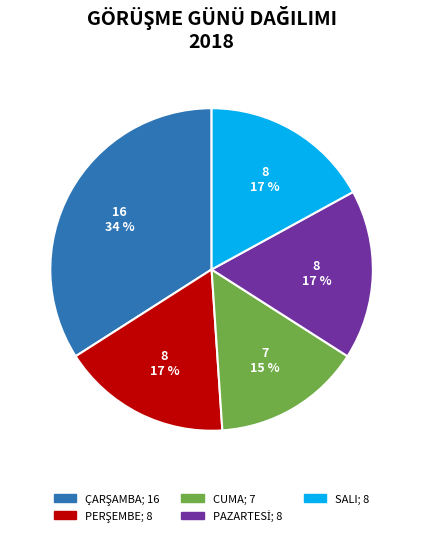

The CUMA slice represents 26% of the pie. True or false?

False